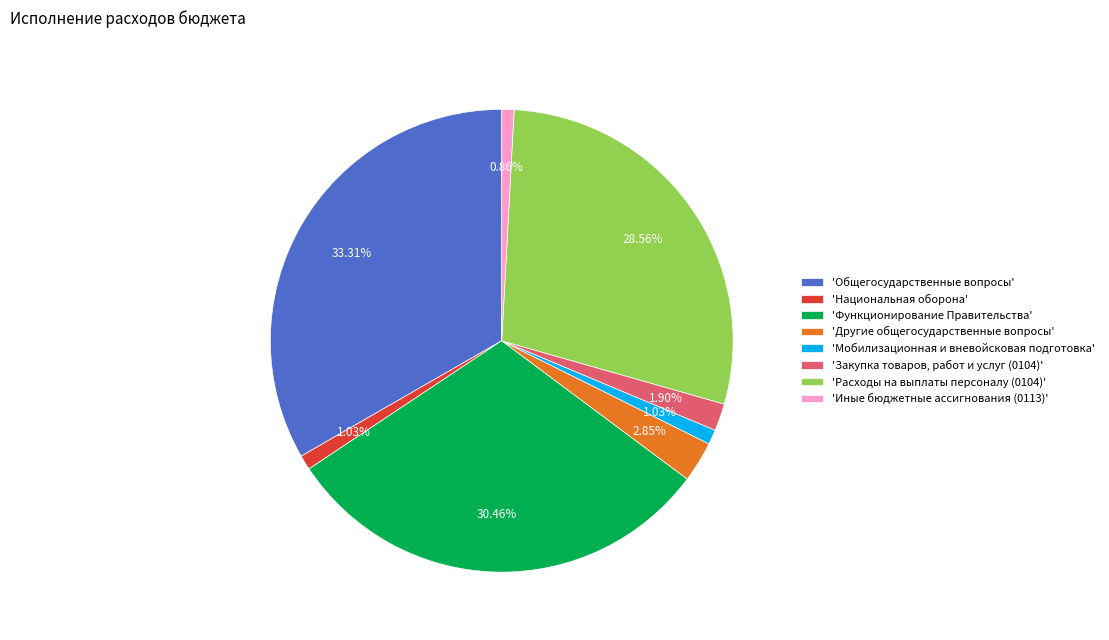

Which category has the biggest portion of the pie?

'Общегосударственные вопросы'